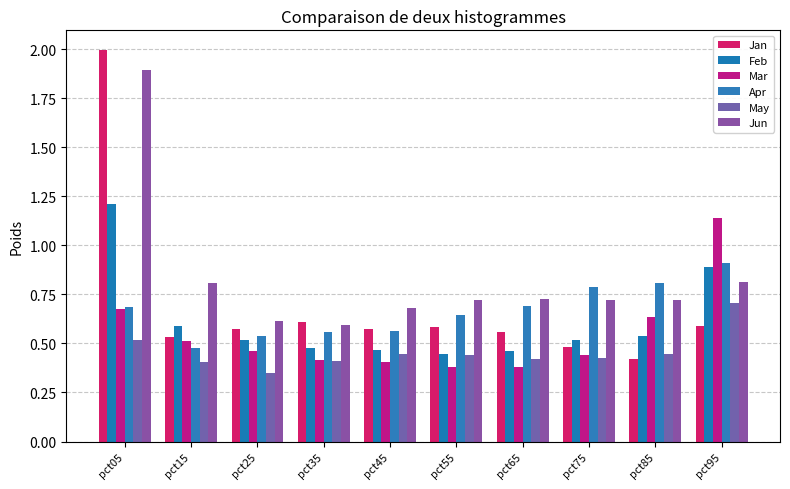

At pct15, list the series in order from smallest to largest.

May, Apr, Mar, Jan, Feb, Jun